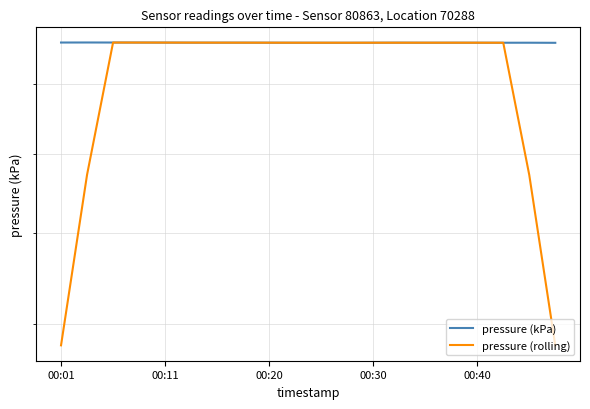

Between 5 and 6, which series saw the biggest shift?

pressure (rolling)